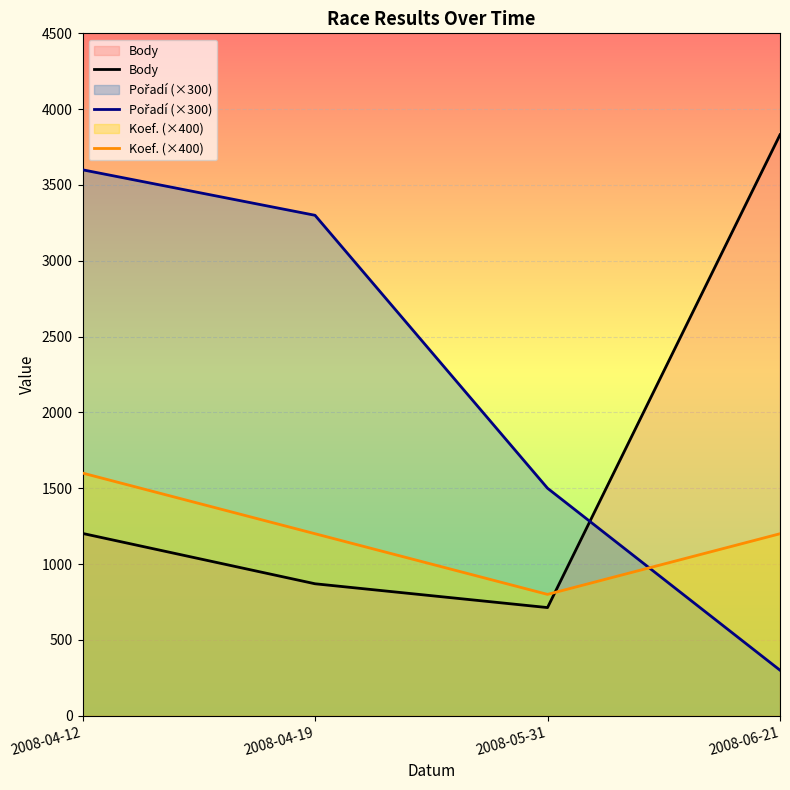

Reading right to left, what are all the values shown in this chart?

Body: 3831	713	870	1202
Pořadí (×300): 300	1500	3300	3600
Koef. (×400): 1200	800	1200	1600